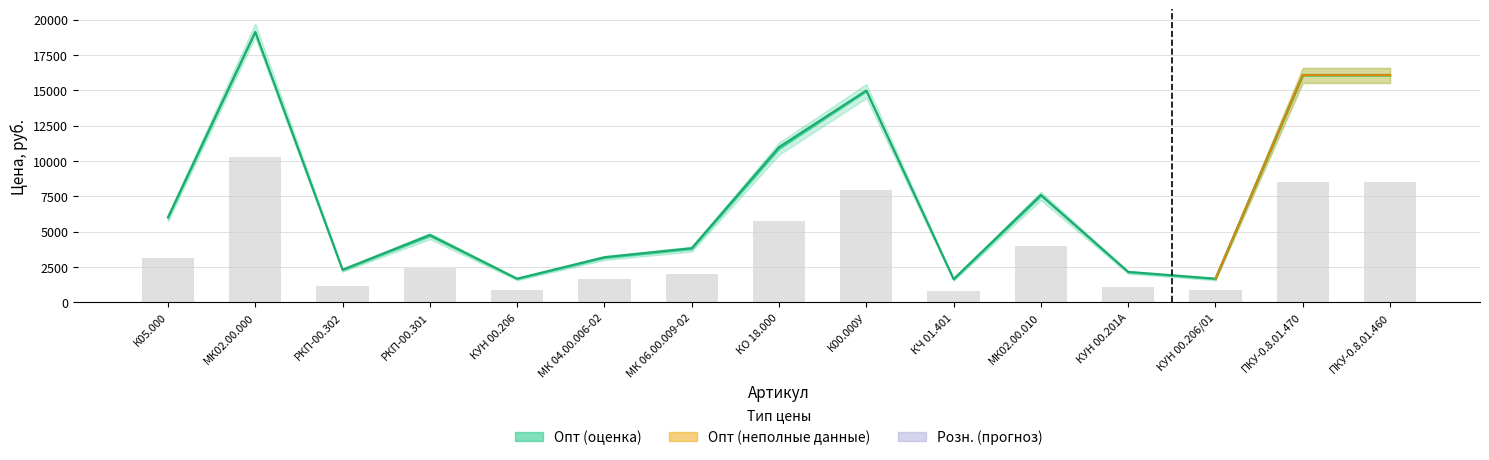

Reading left to right, what are all the values shown in this chart?

6020.0	19140.0	2319.0	4775.0	1685.0	3203.0	3841.0	10990.0	14990.0	1654.0	7610.0	2166.0	1685.0	16090.0	16090.0